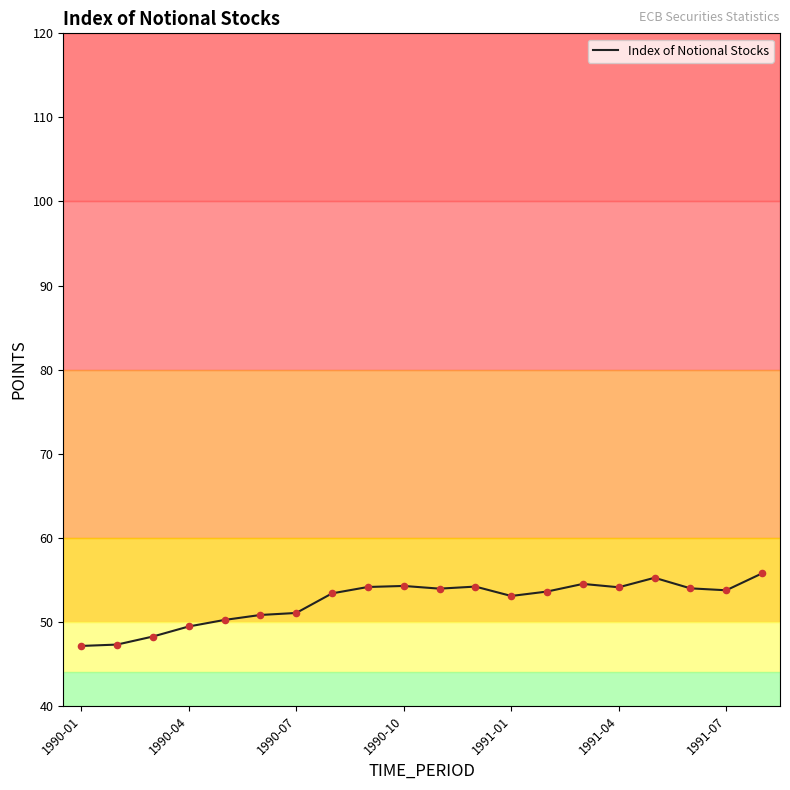

What is the smallest value displayed?

47.1